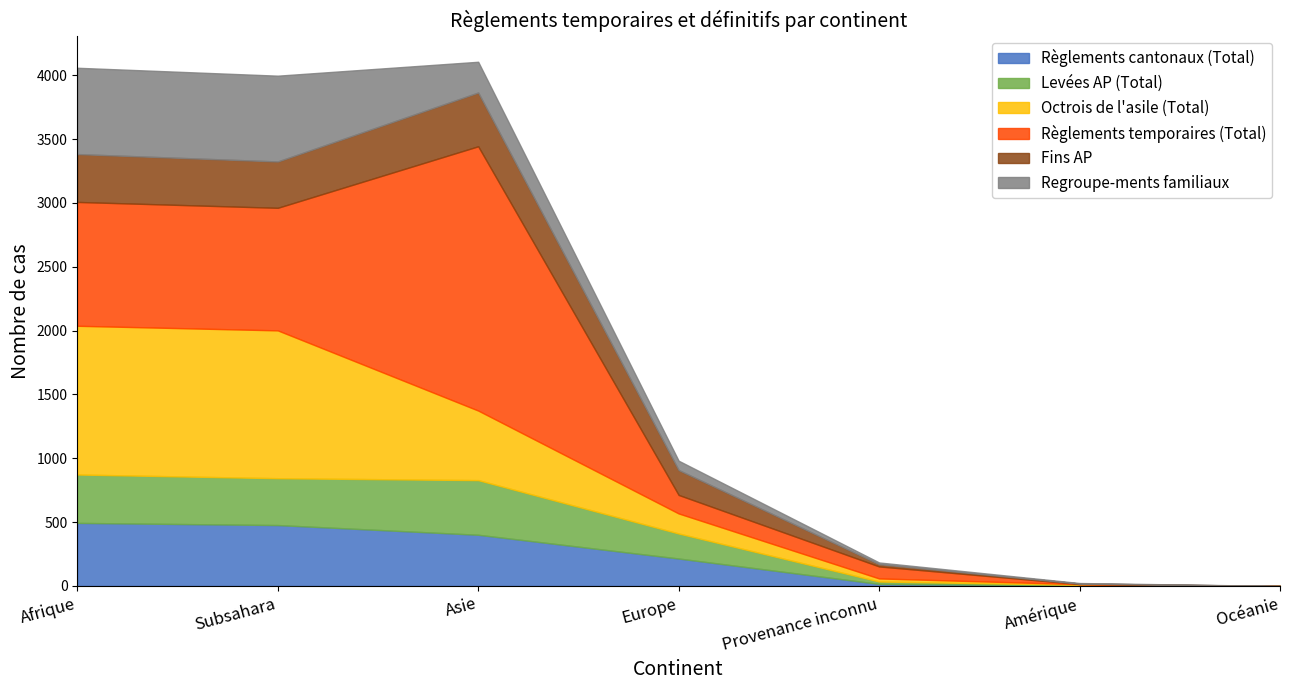

Where do Fins AP and Octrois de l'asile (Total) first cross each other?

Asie and Europe